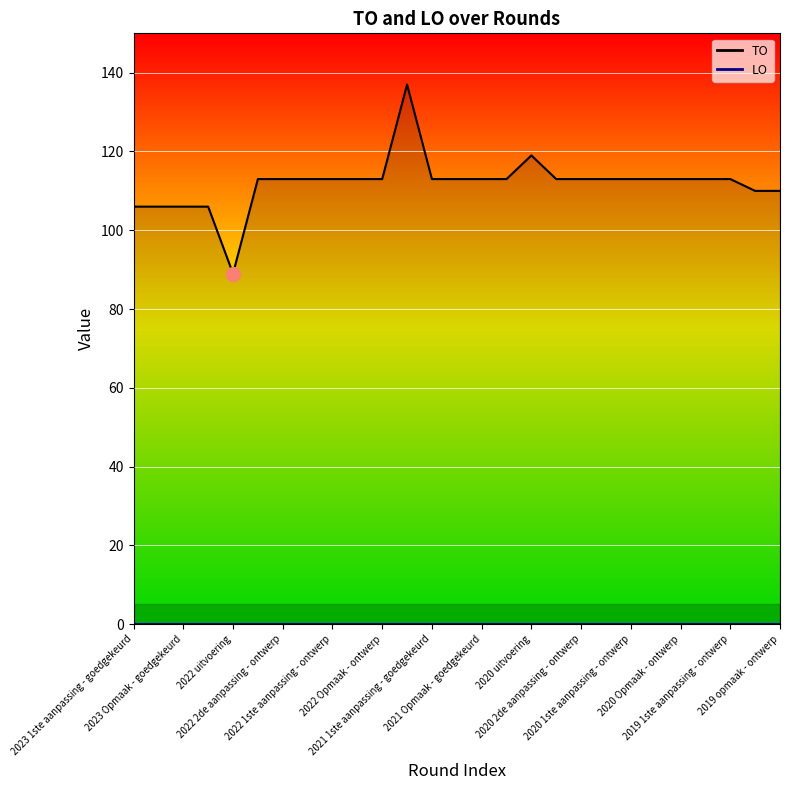

True or false: TO_line and LO_line cross at least once.

False